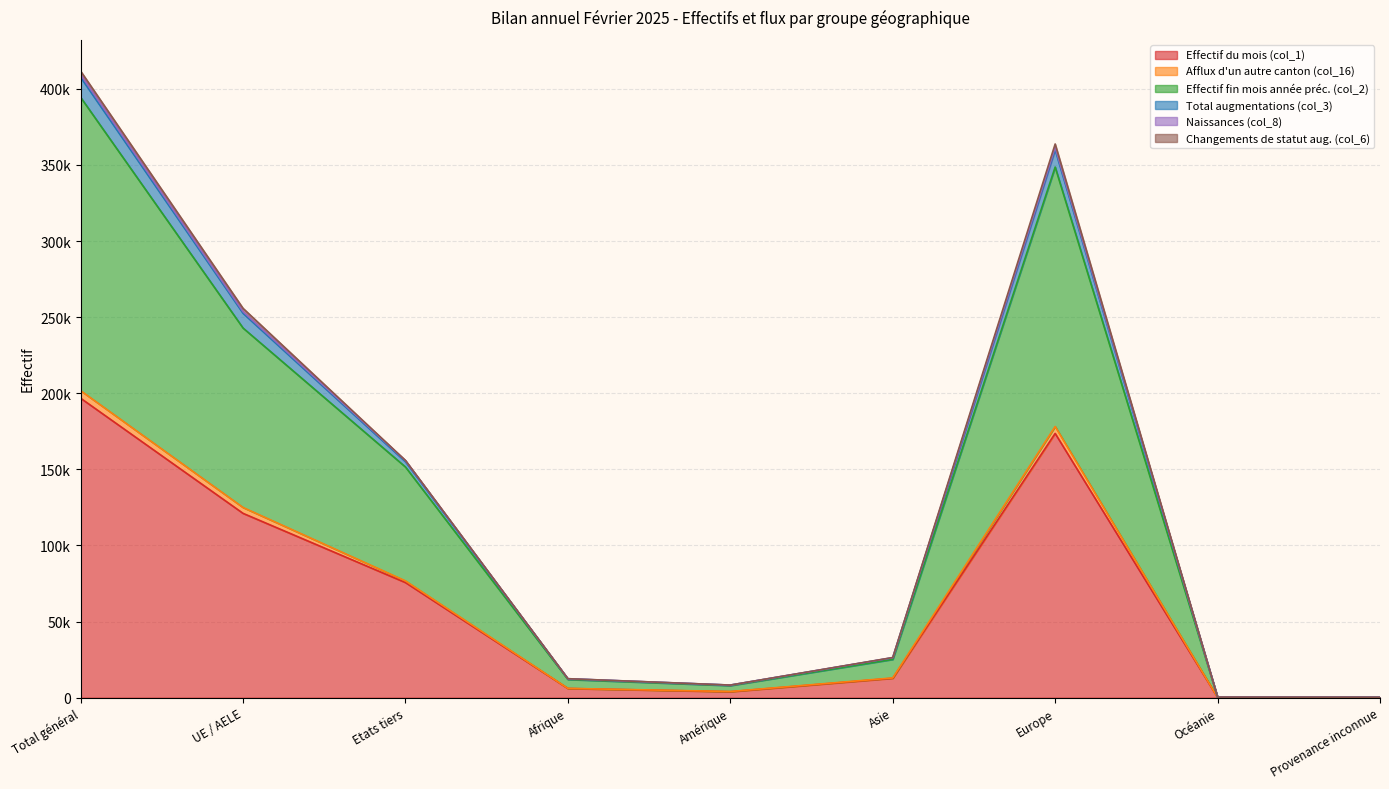

True or false: Effectif du mois (col_1) and Total augmentations (col_3) cross at least once.

False